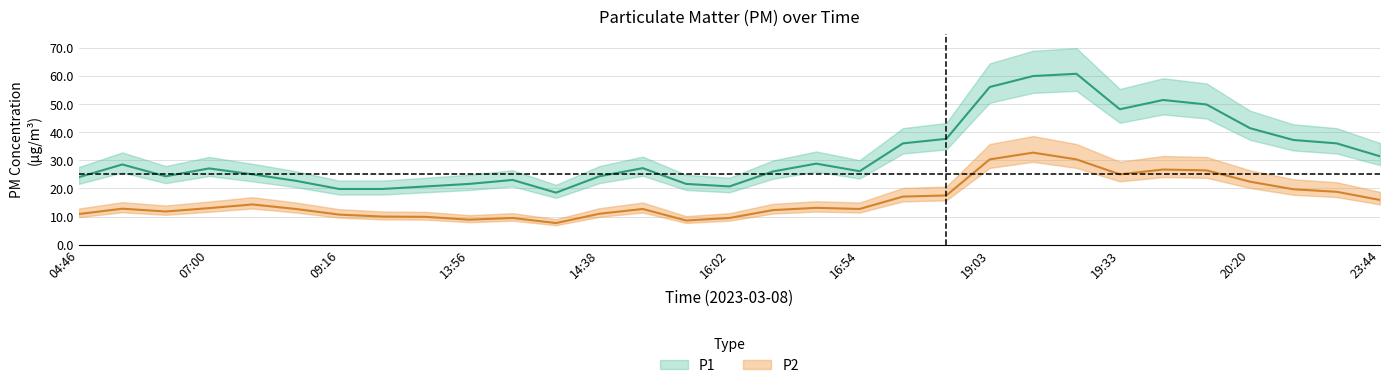

True or false: P2 has a value of 20.8 at 5.

False